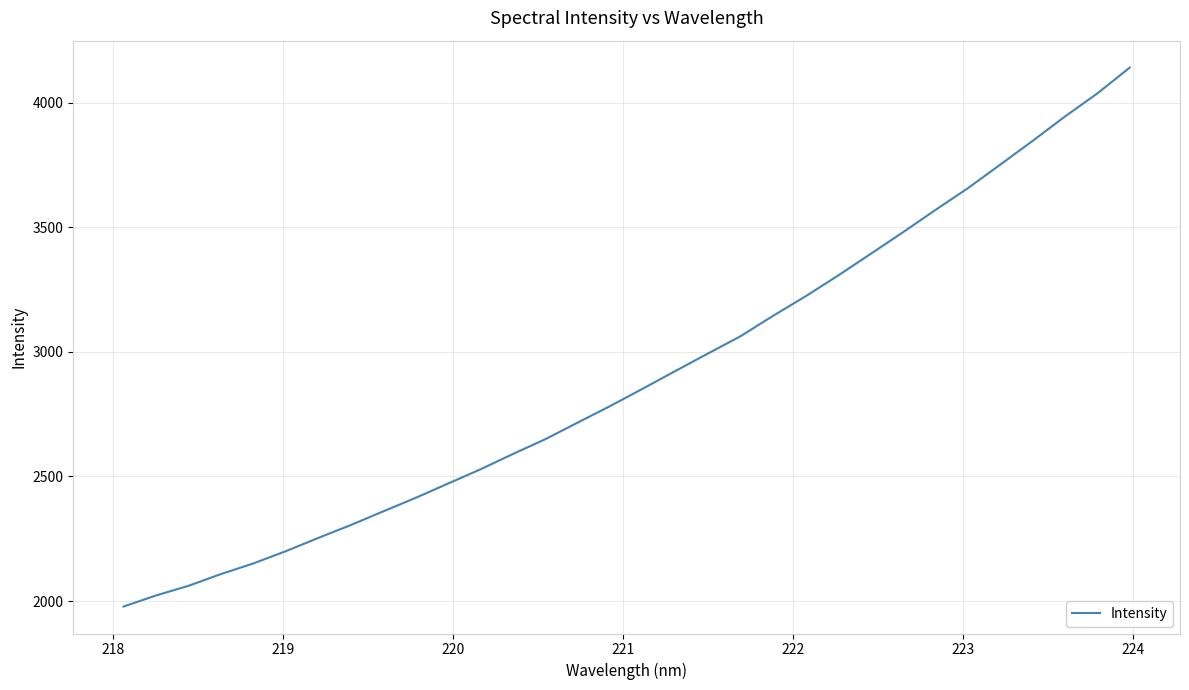

What is the greatest value displayed?

4141.4